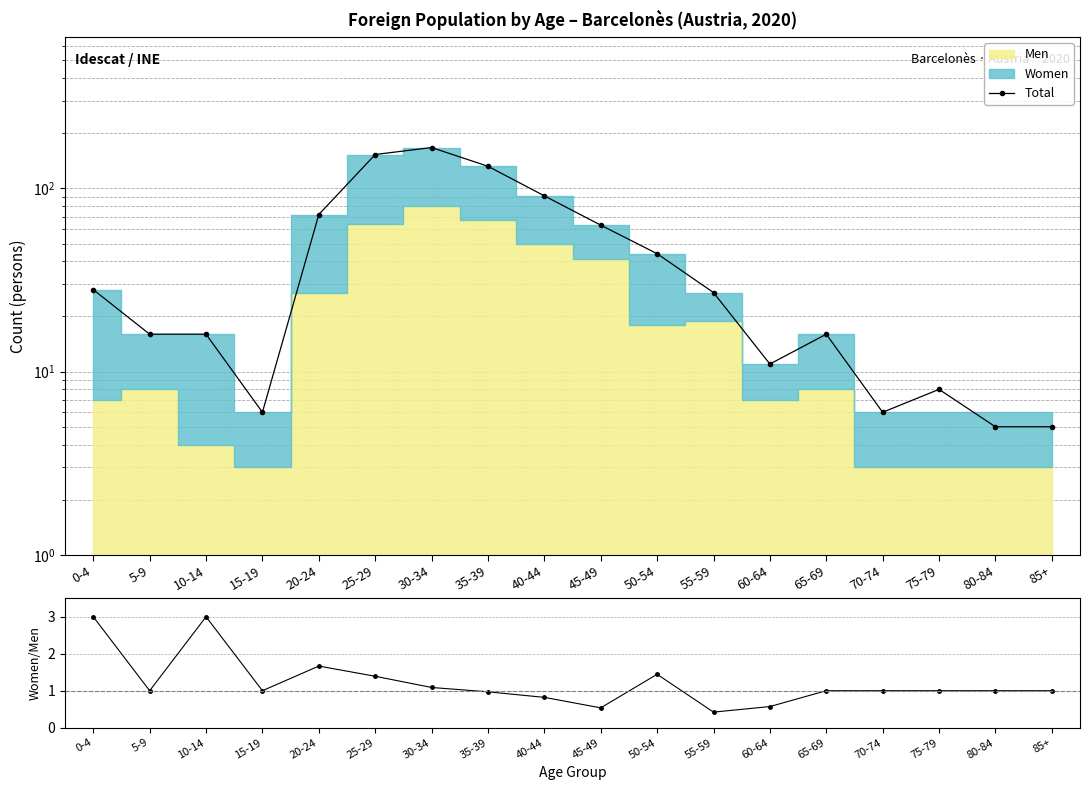

Reading left to right, extract all data points from this chart.

Total: 28.0	16.0	16.0	6.0	72.0	153.0	167.0	132.0	91.0	63.0	44.0	27.0	11.0	16.0	6.0	8.0	5.0	5.0
Women/Men: 3.0	1.0	3.0	1.0	1.7	1.4	1.1	1.0	0.8	0.5	1.4	0.4	0.6	1.0	1.0	1.0	1.0	1.0